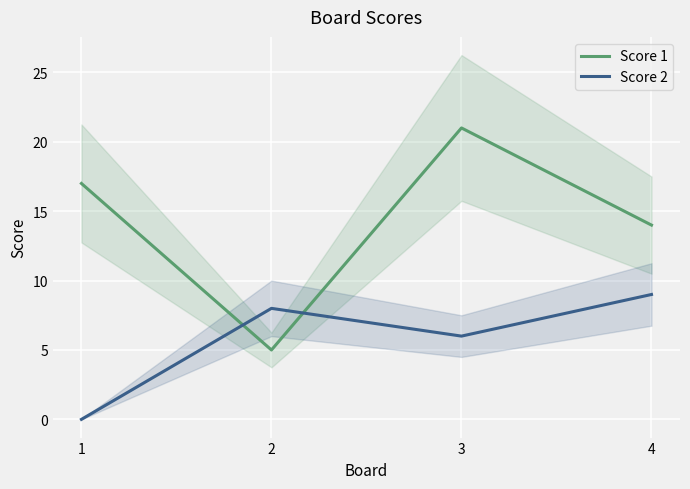

What is the difference between the Score 2 values at 3 and 2?

2